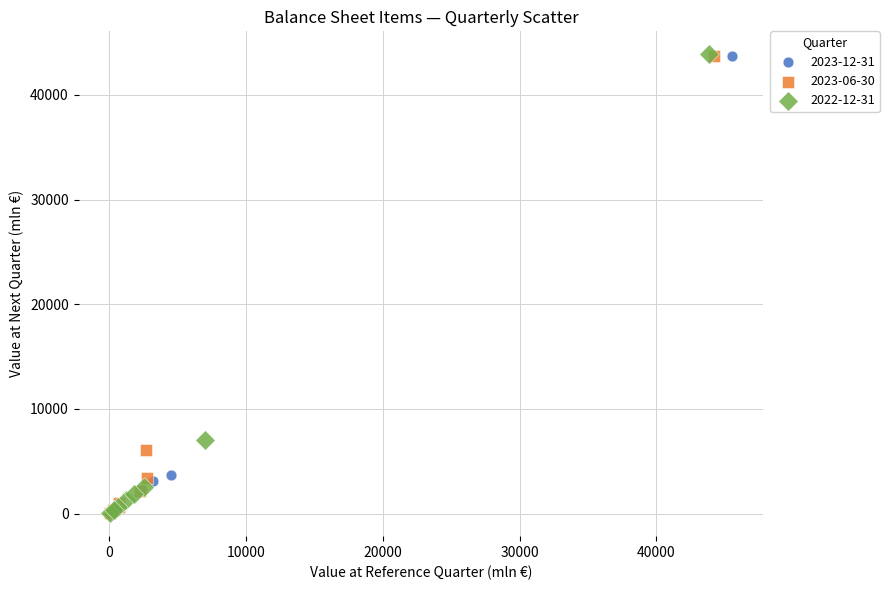

What are all the series names shown in the legend?

2023-12-31, 2023-06-30, 2022-12-31